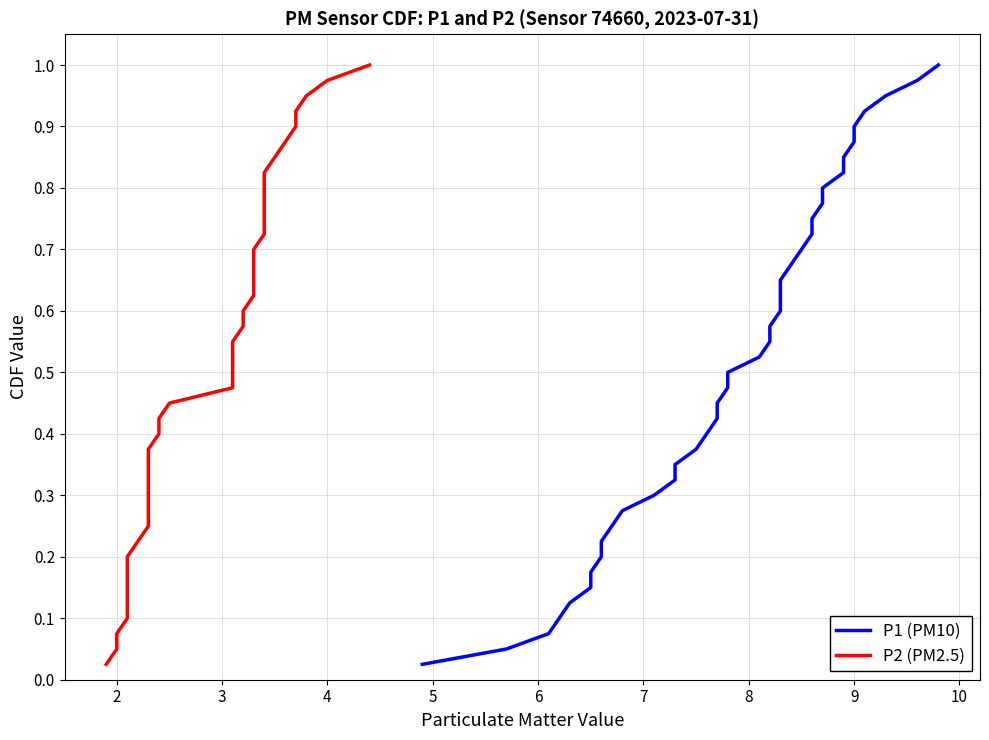

What is the value of the P1 (PM10) point at the 4th from the left?

0.1